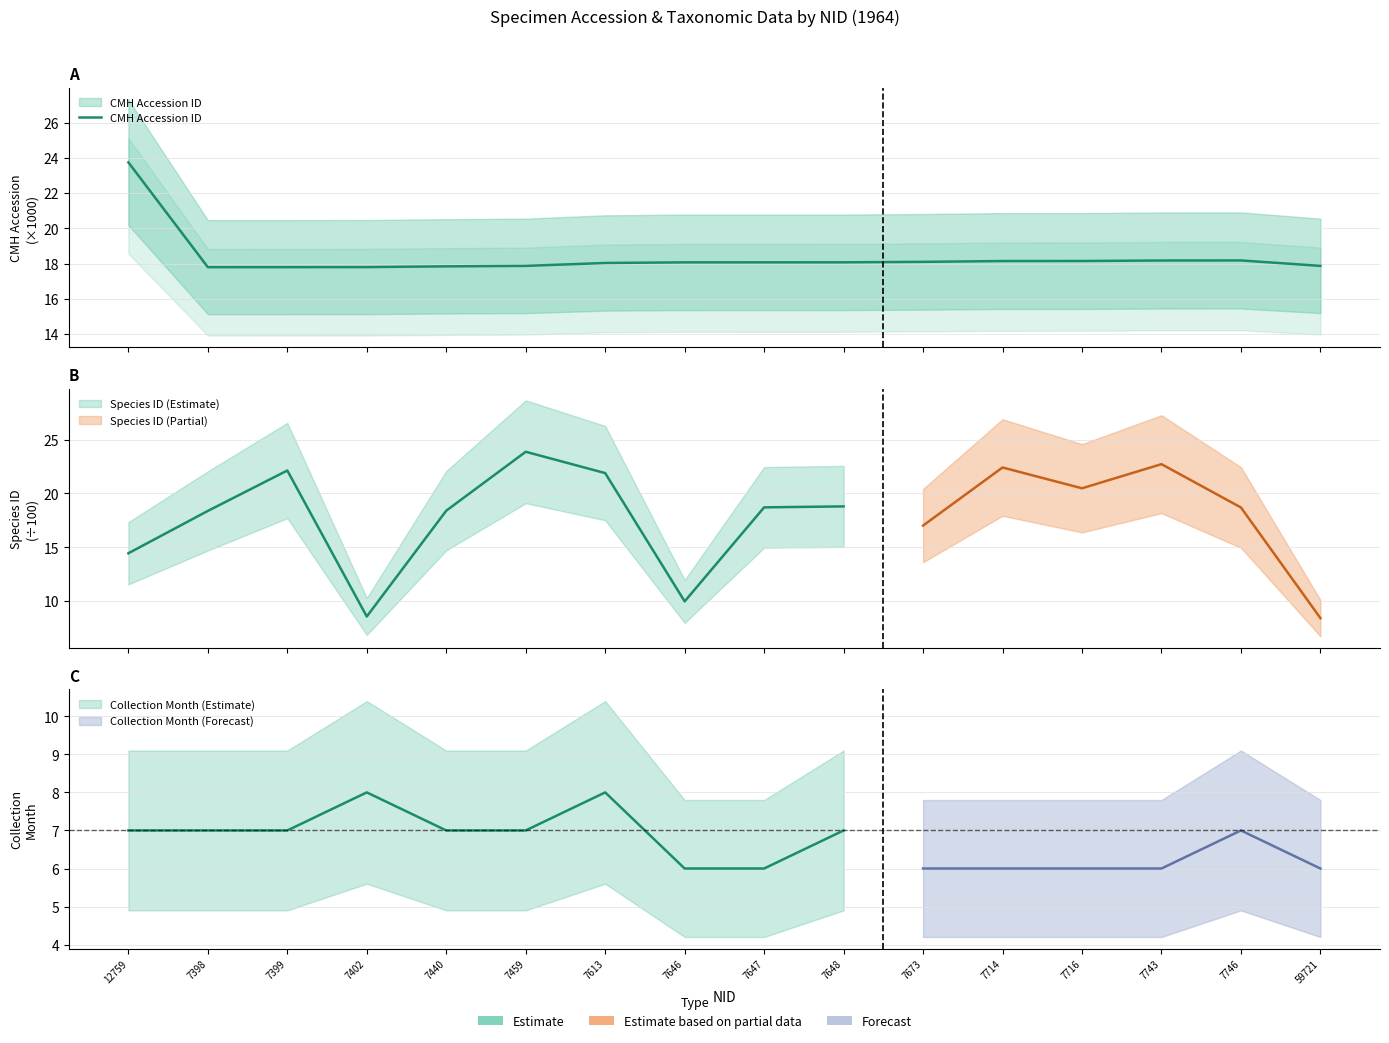

What is the greatest value displayed?

23.7